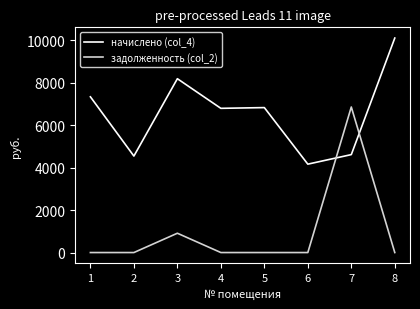

What is the total value across all series at 6?

4158.7